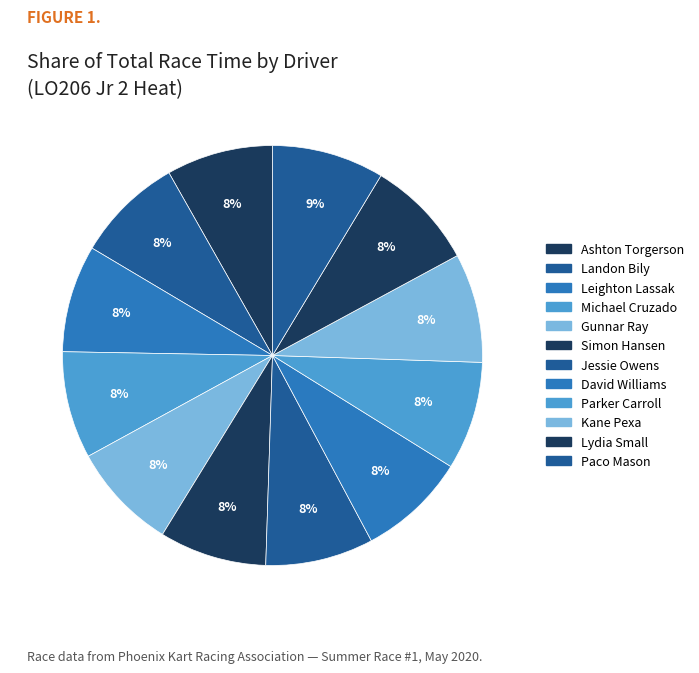

Count the number of slices in the pie.

12